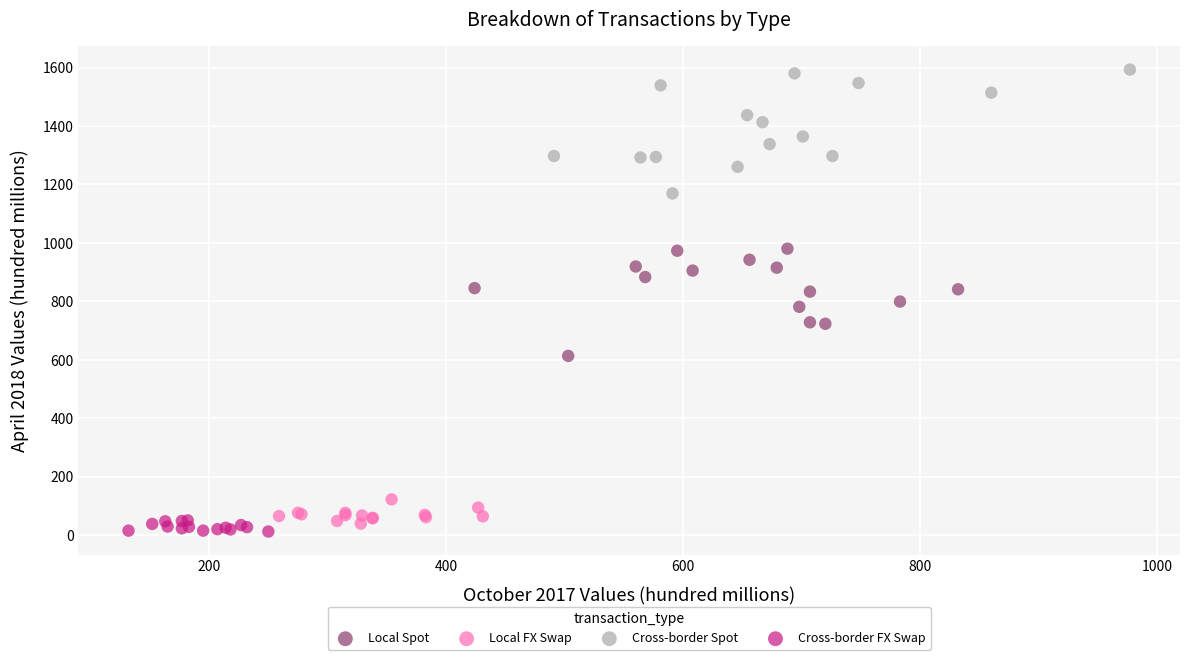

Which series reaches the maximum Y coordinate?

Cross-border Spot